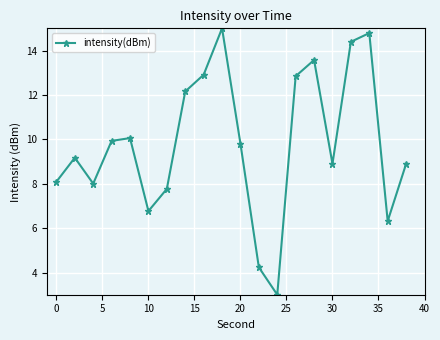

What is the average value?

9.8